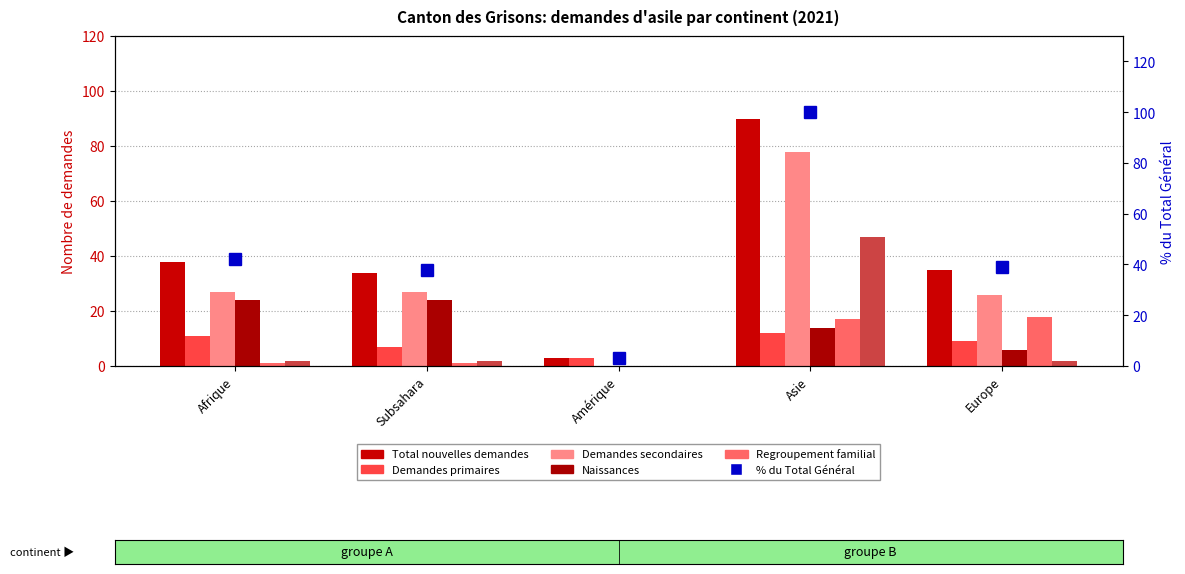

Rank the categories by Demandes multiples value from lowest to highest.

Amérique, Afrique, Subsahara, Europe, Asie